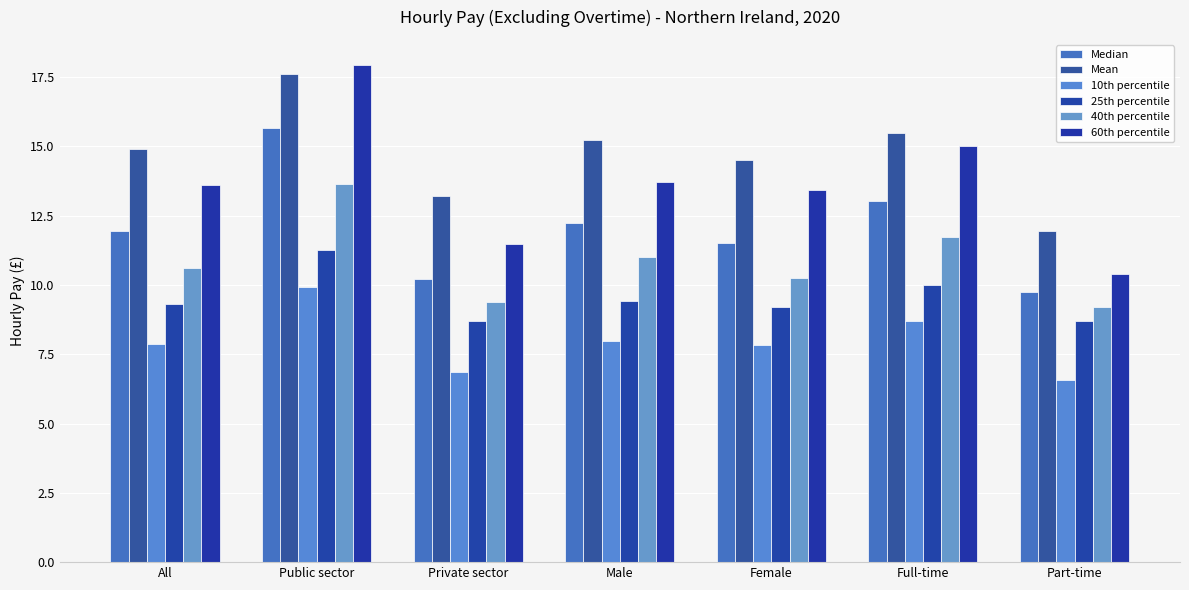

At which category is the sum across all series the highest?

Public sector